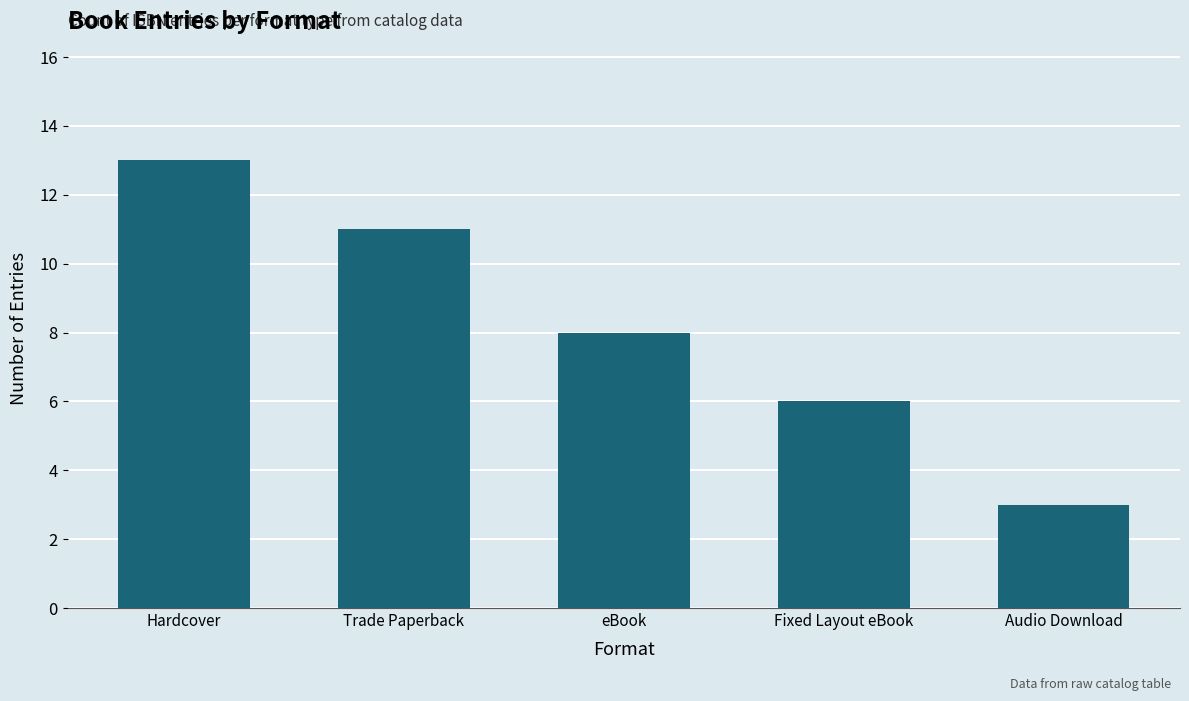

Rank the categories by value from lowest to highest.

Audio Download, Fixed Layout eBook, eBook, Trade Paperback, Hardcover